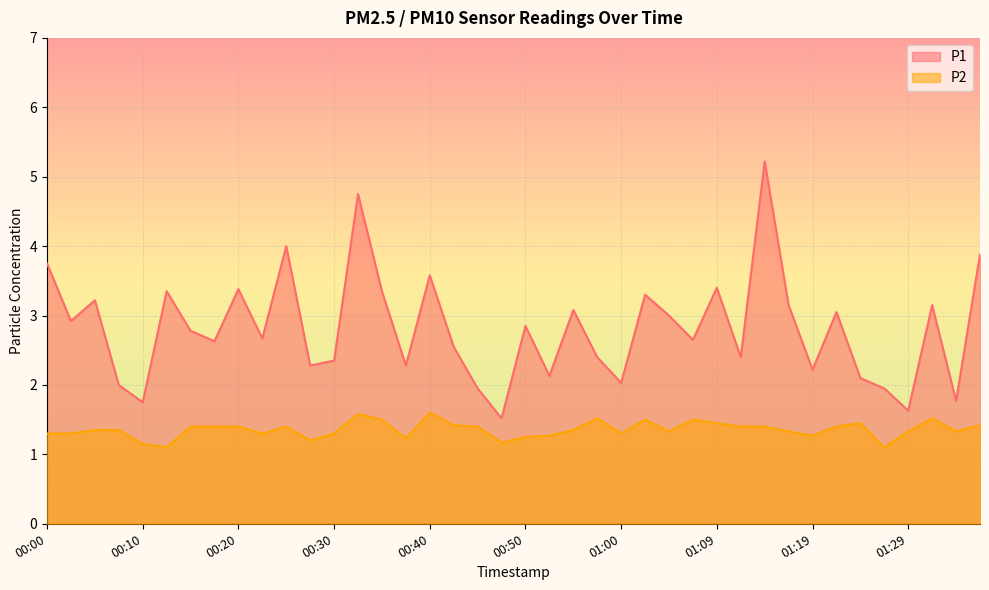

Where is P2 nearest to the value 1?

00:13